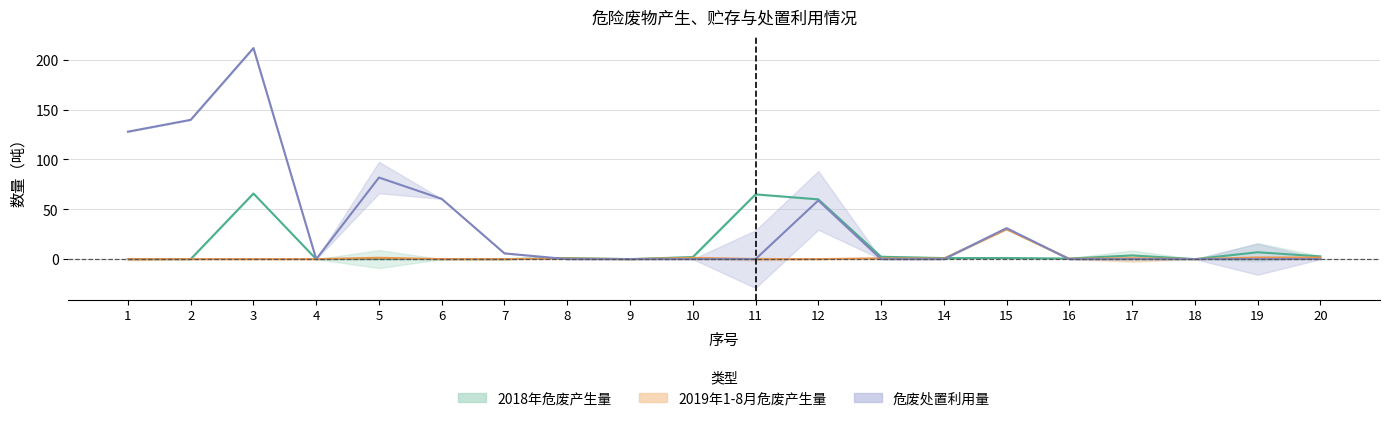

In 2019年1-8月危废产生量, how many points are higher than both neighbors (excluding endpoints)?

7